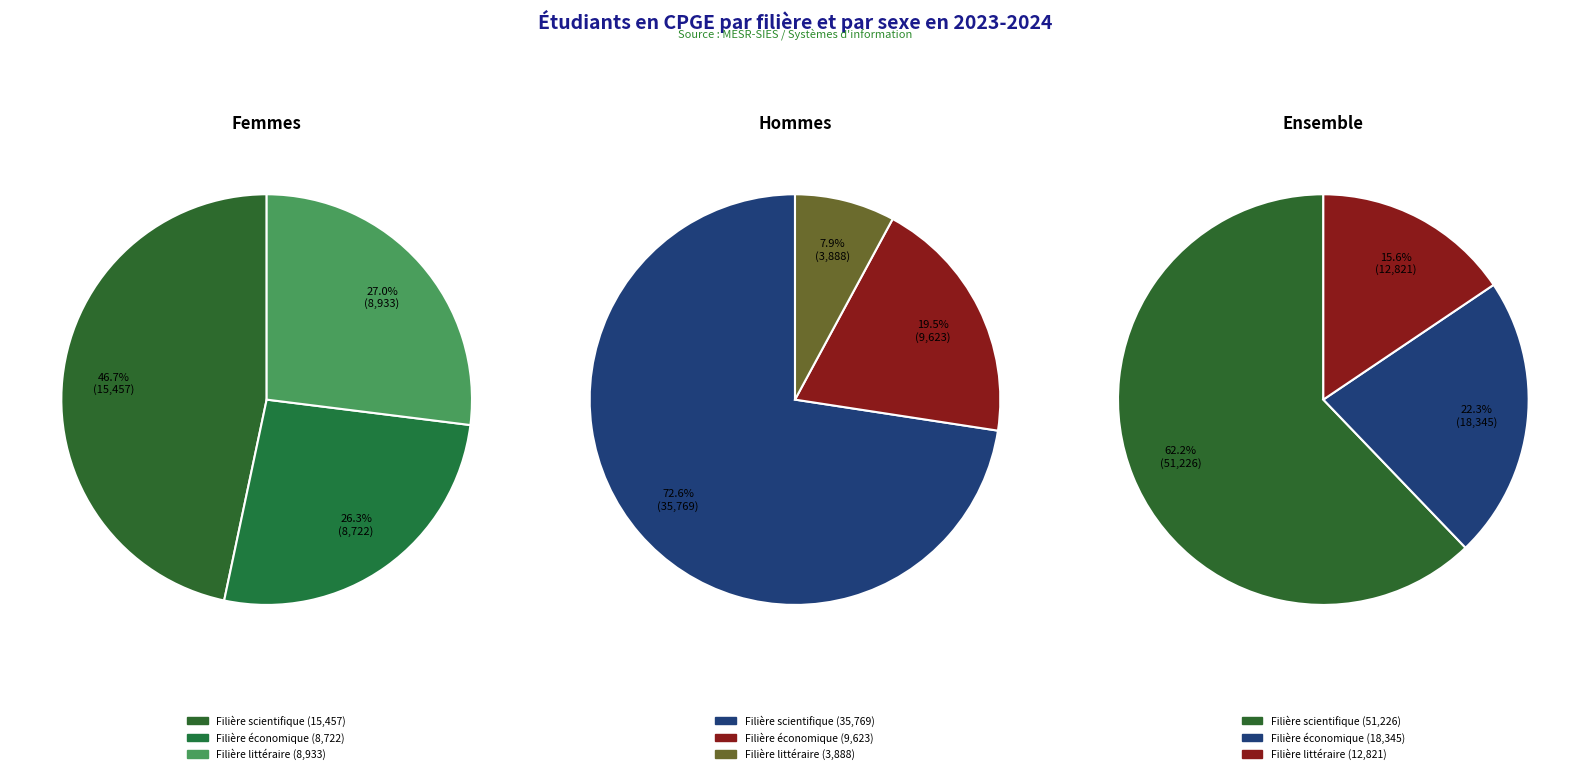

What is the difference between the highest and lowest values at Filière économique?

901